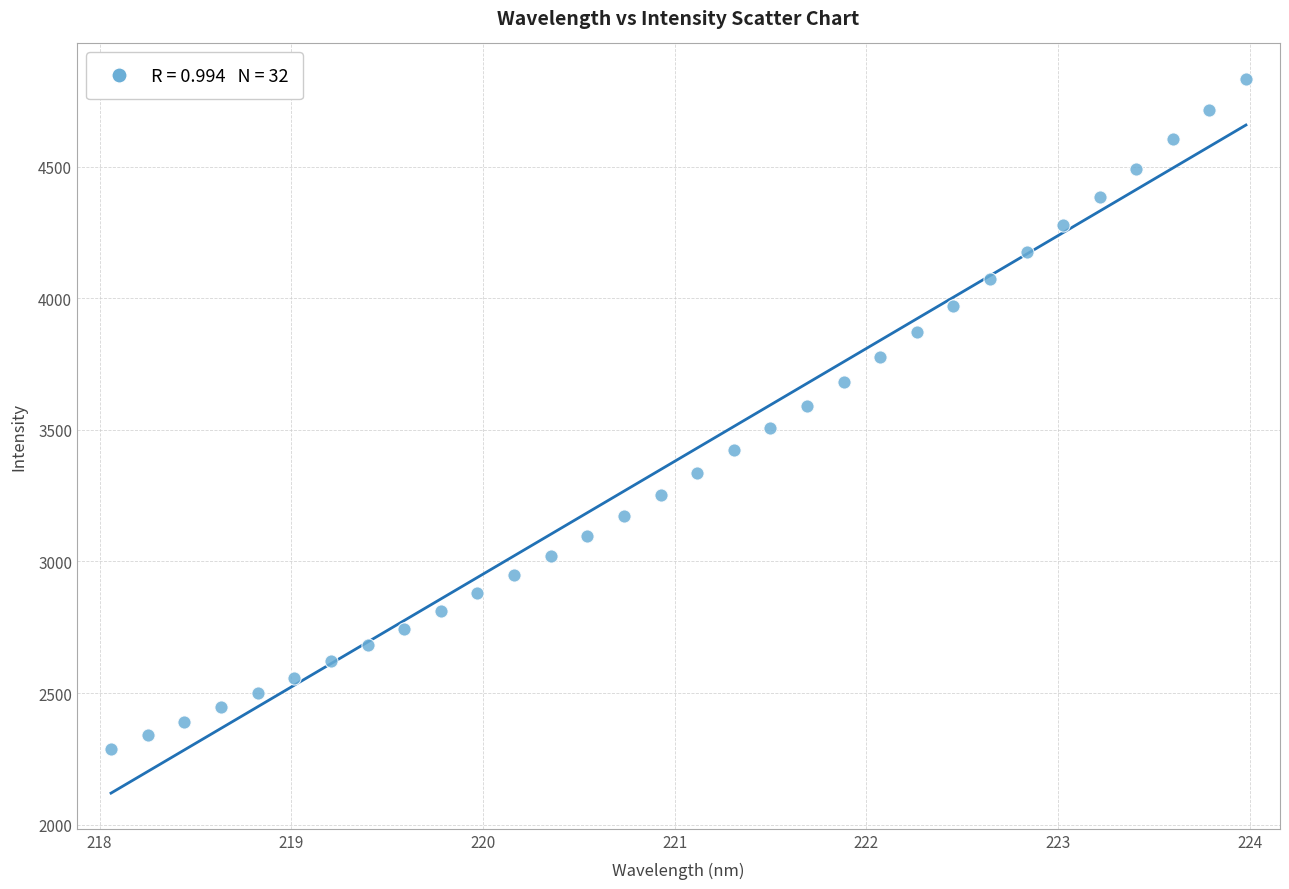

What is the range of X values (max minus min)?

5.9